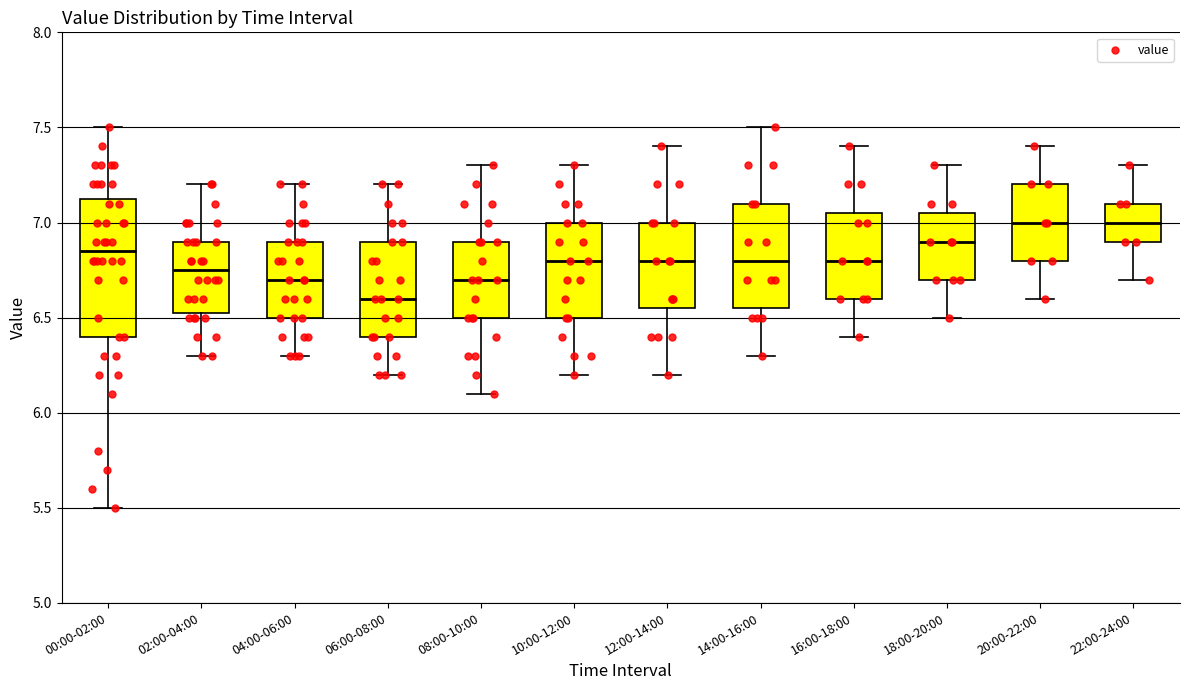

Where does the upper whisker of the box for 10:00-12:00 end on the y-axis? The values are not printed on the chart, so give them approximately, as read against the axis.

7.30